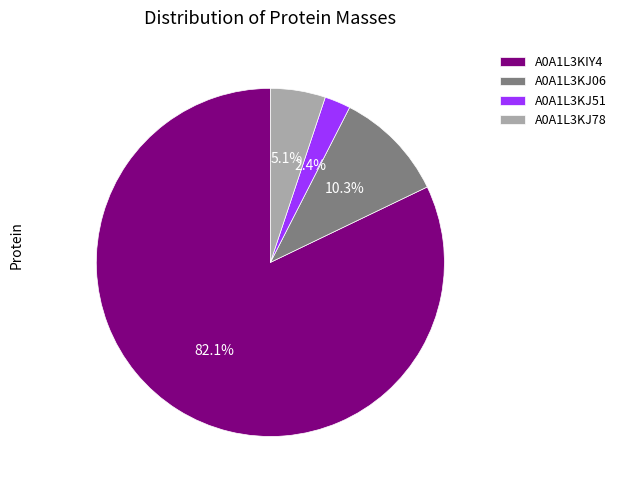

To the nearest percent, what percentage of the pie is A0A1L3KIY4?

82%